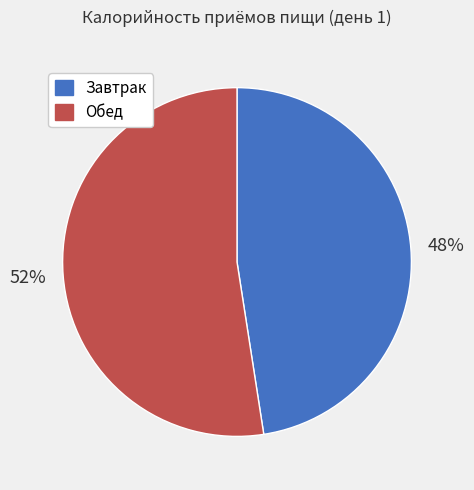

The Обед slice represents 47% of the pie. True or false?

False